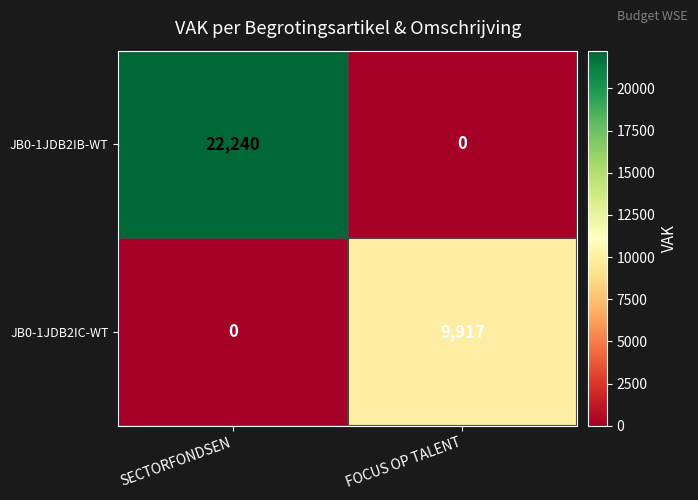

Is it true that JB0-1JDB2IB-WT equals 0 at FOCUS OP TALENT?

True